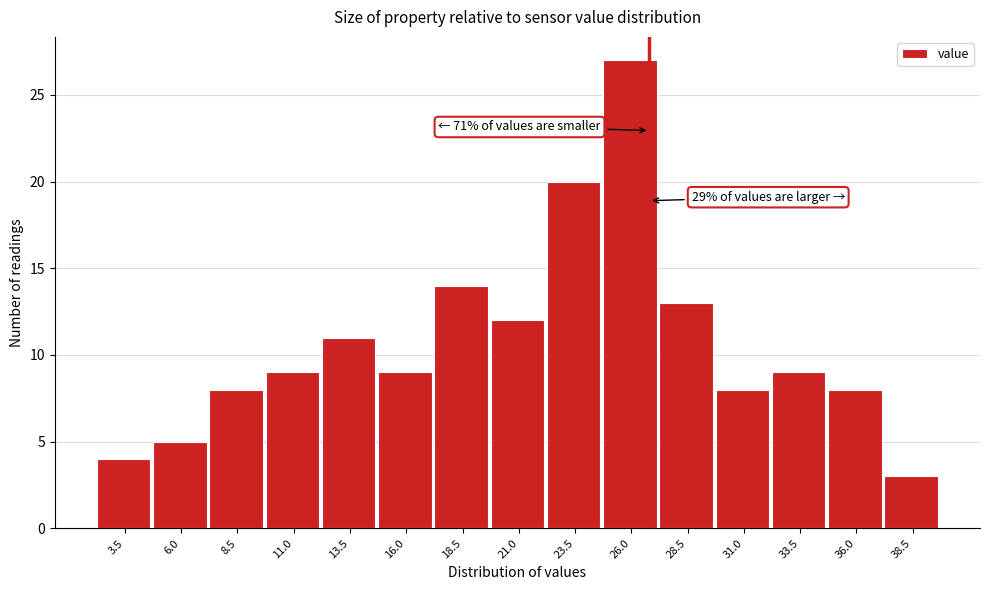

Reading left to right, extract all data points from this chart.

3.5=4	6.0=5	8.5=8	11.0=9	13.5=11	16.0=9	18.5=14	21.0=12	23.5=20	26.0=27	28.5=13	31.0=8	33.5=9	36.0=8	38.5=3